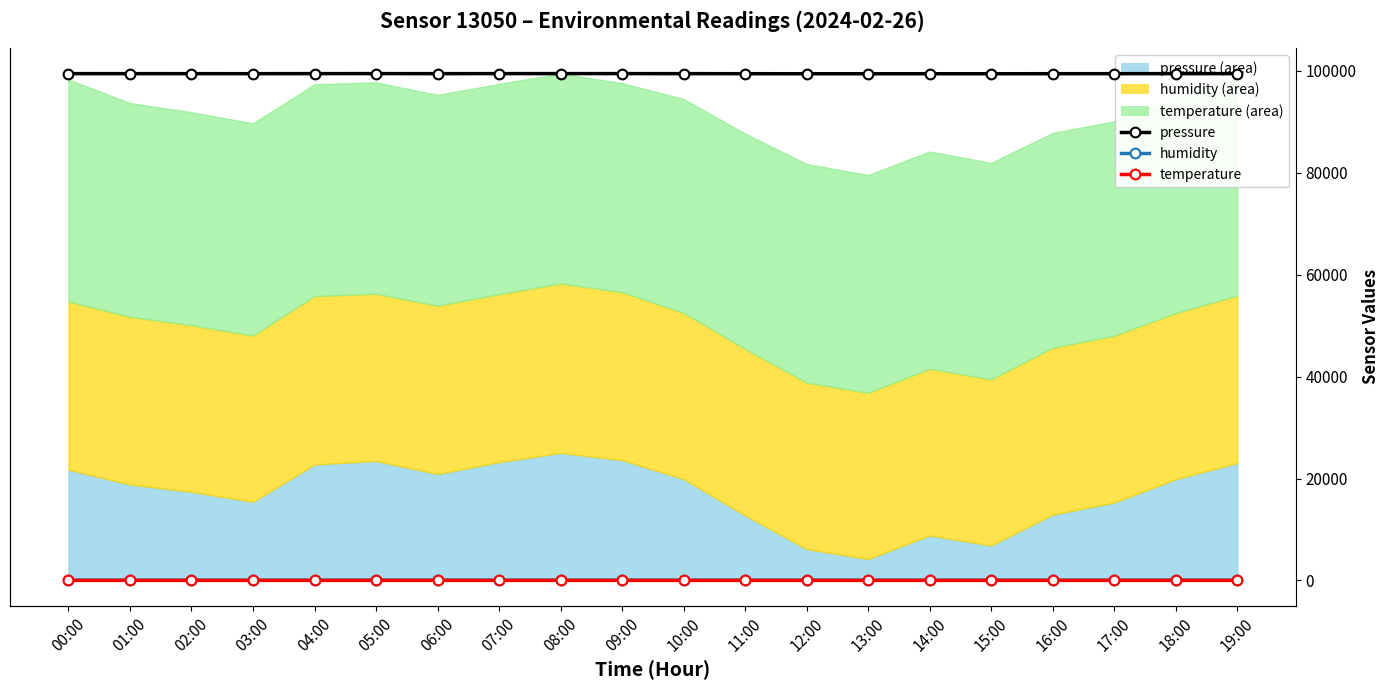

What are all the series names shown in the legend?

pressure, humidity, temperature